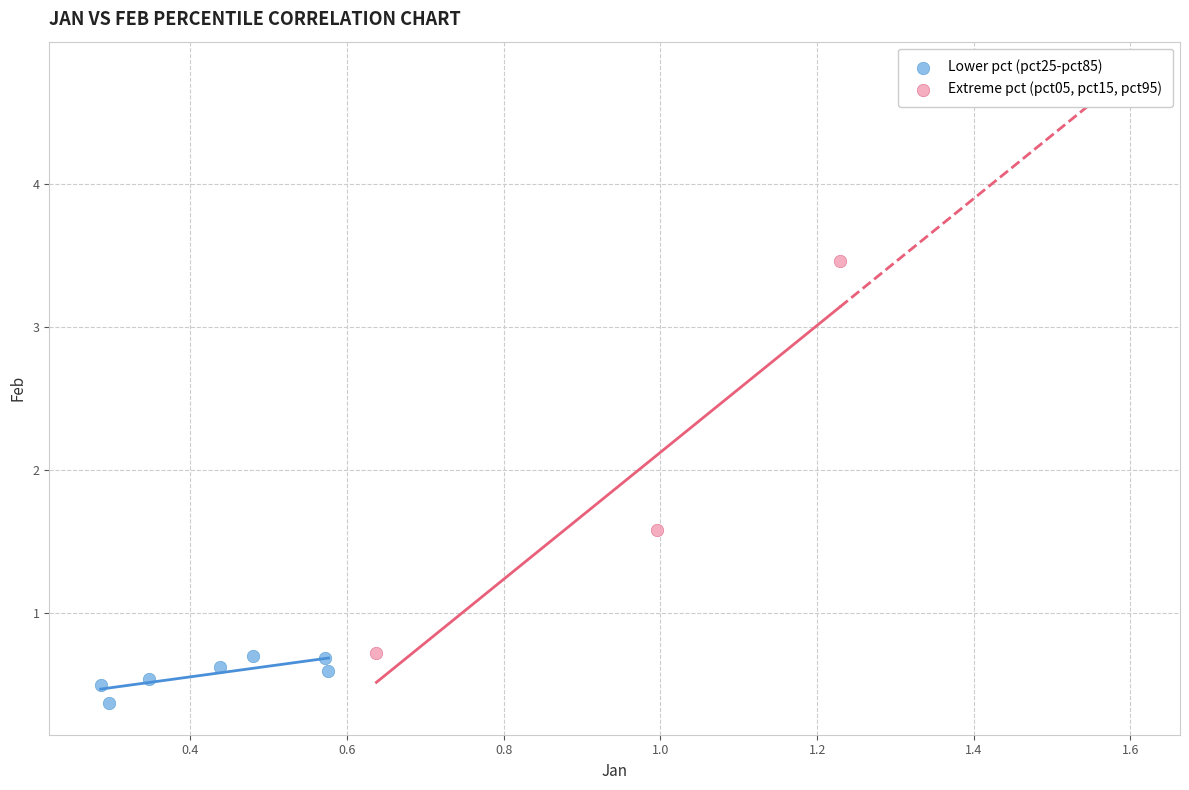

Which series has the largest Y range (max minus min)?

Extreme pct (pct05, pct15, pct95)